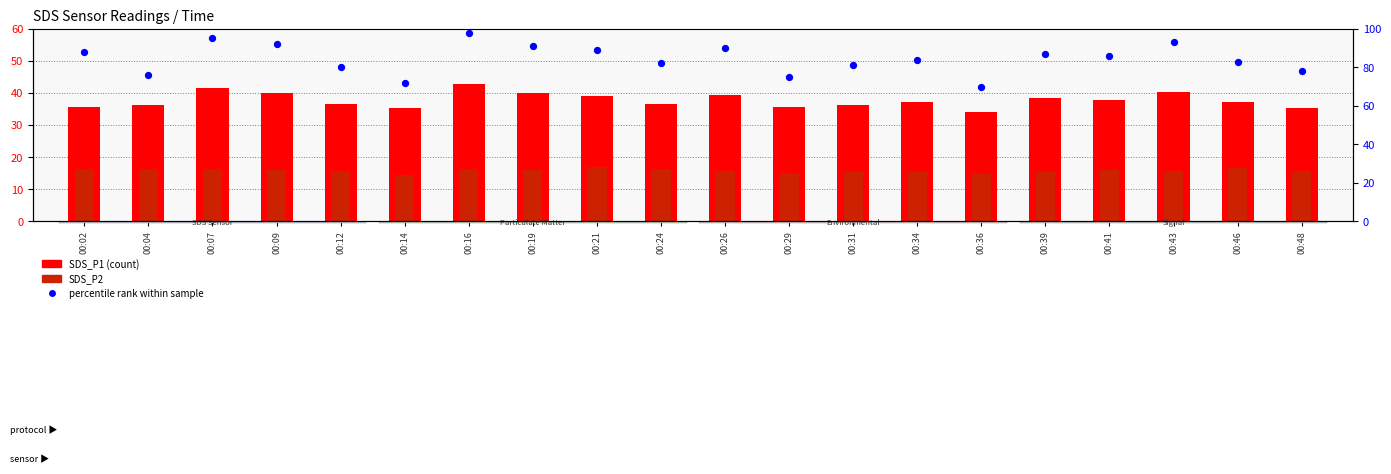

Is the value of SDS_P1 at 00:26 greater than the value of percentile rank within sample at 00:34?

No